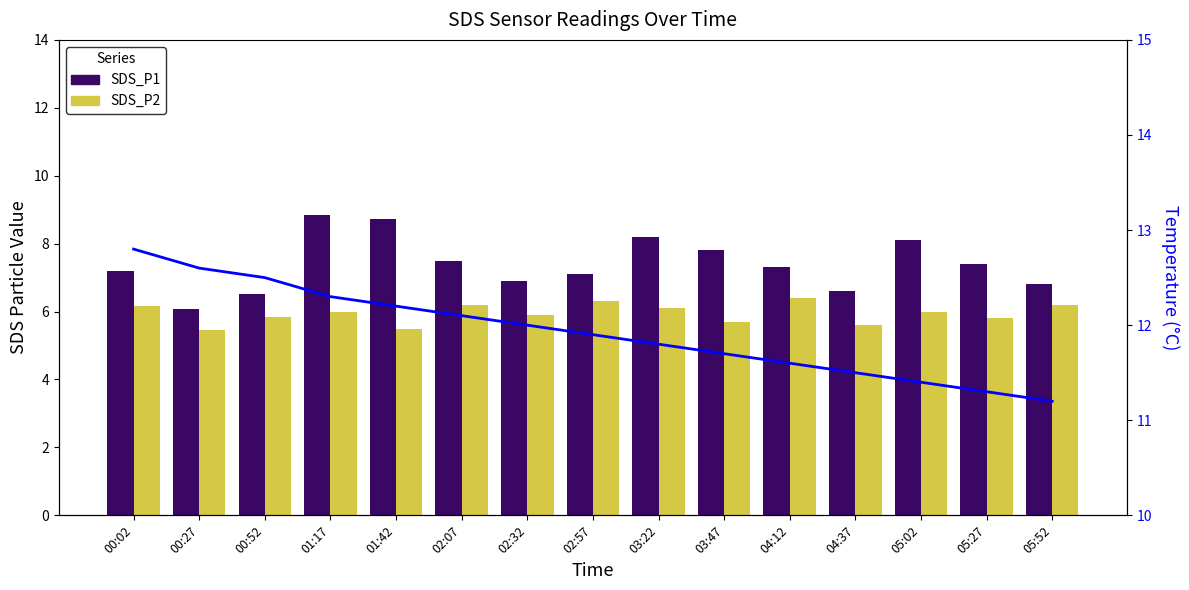

The Temp series shows 20.6 at 02:32. True or false?

False